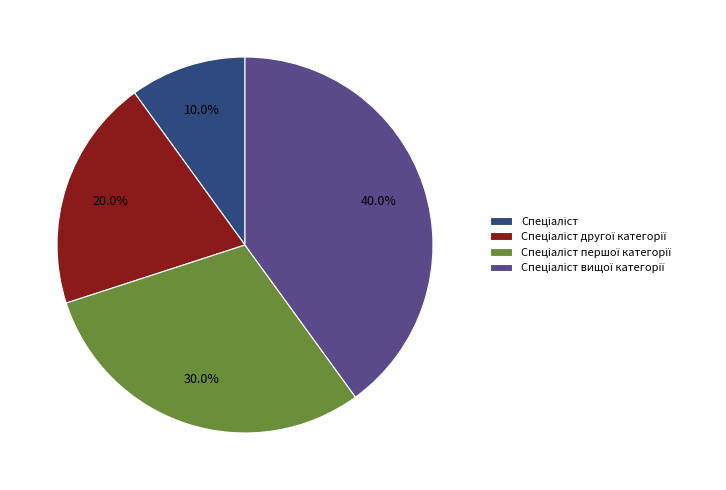

Does any single category account for the majority?

No